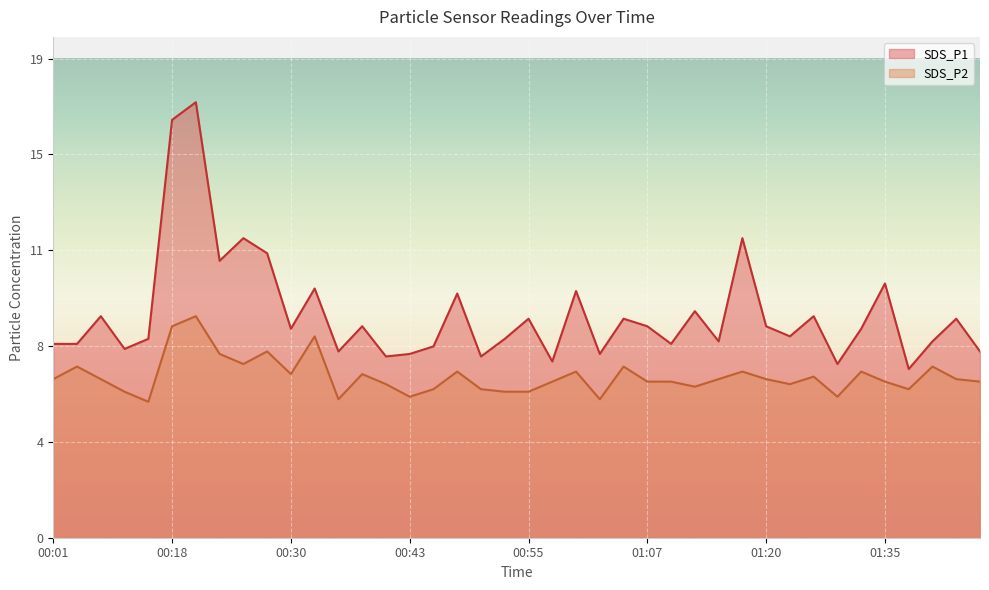

Reading left to right, extract all data points from this chart.

SDS_P1: 7.7	7.7	8.8	7.5	7.9	16.6	17.3	11.0	11.9	11.3	8.3	9.9	7.4	8.4	7.2	7.3	7.6	9.7	7.2	7.9	8.7	7.0	9.8	7.3	8.7	8.4	7.7	9.0	7.8	11.9	8.4	8.0	8.8	6.9	8.3	10.1	6.7	7.8	8.7	7.4
SDS_P2: 6.3	6.8	6.3	5.8	5.4	8.4	8.8	7.3	6.9	7.4	6.5	8.0	5.5	6.5	6.1	5.6	5.9	6.6	5.9	5.8	5.8	6.2	6.6	5.5	6.8	6.2	6.2	6.0	6.3	6.6	6.3	6.1	6.4	5.6	6.6	6.2	5.9	6.8	6.3	6.2